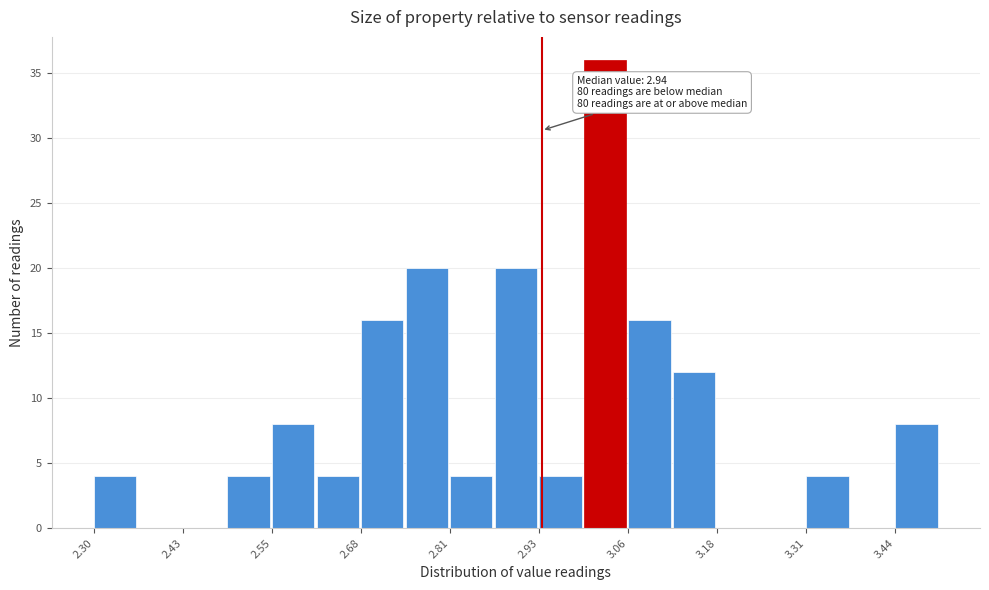

Read against the x-axis, roughly where is the centre of the tallest bar?

3.02